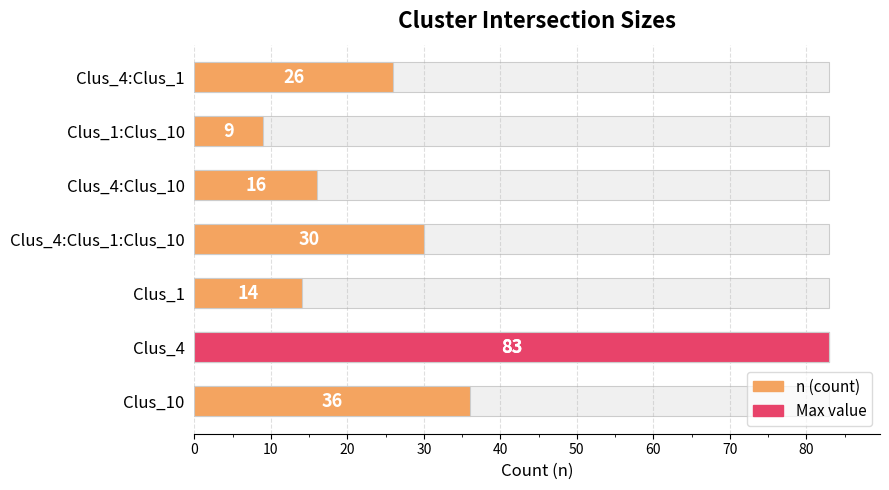

What is the difference between the maximum and minimum values?

74